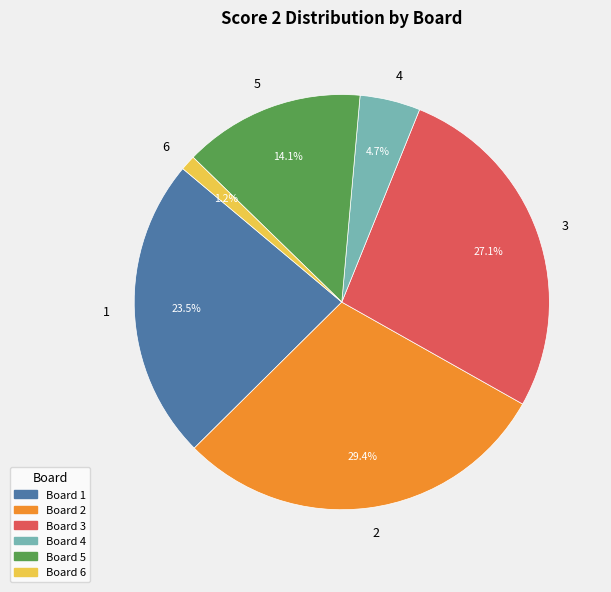

To the nearest percent, what percentage of the pie is 5?

14%